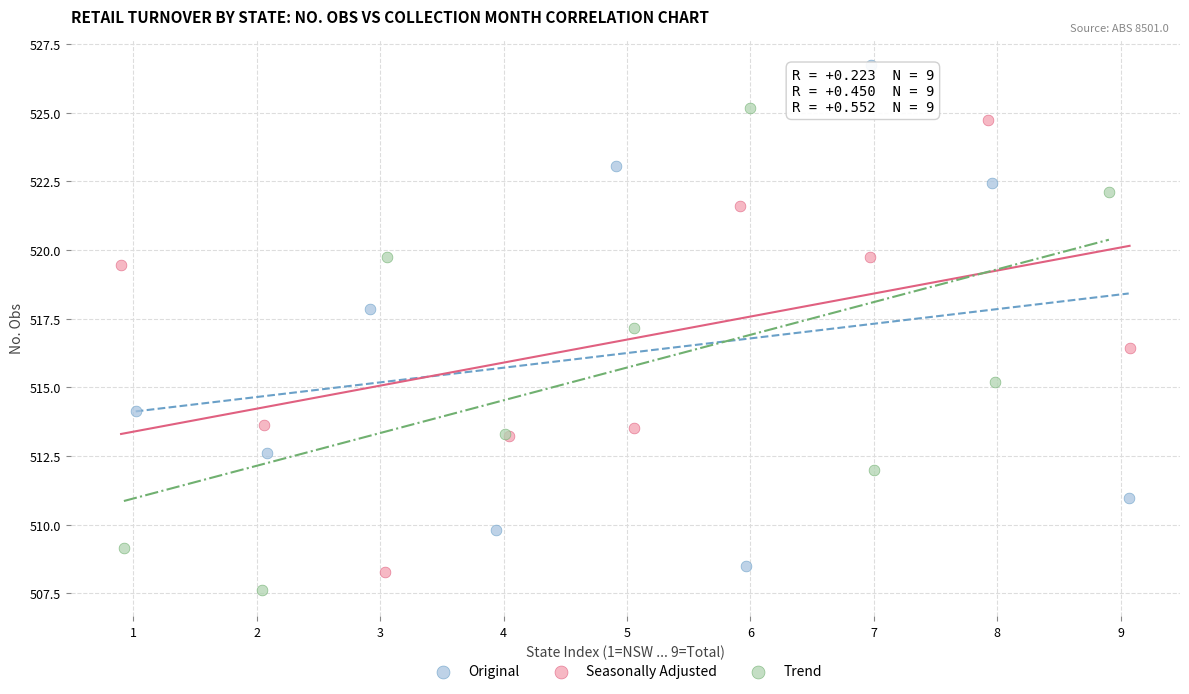

Which series contains the lowest Y value?

Trend